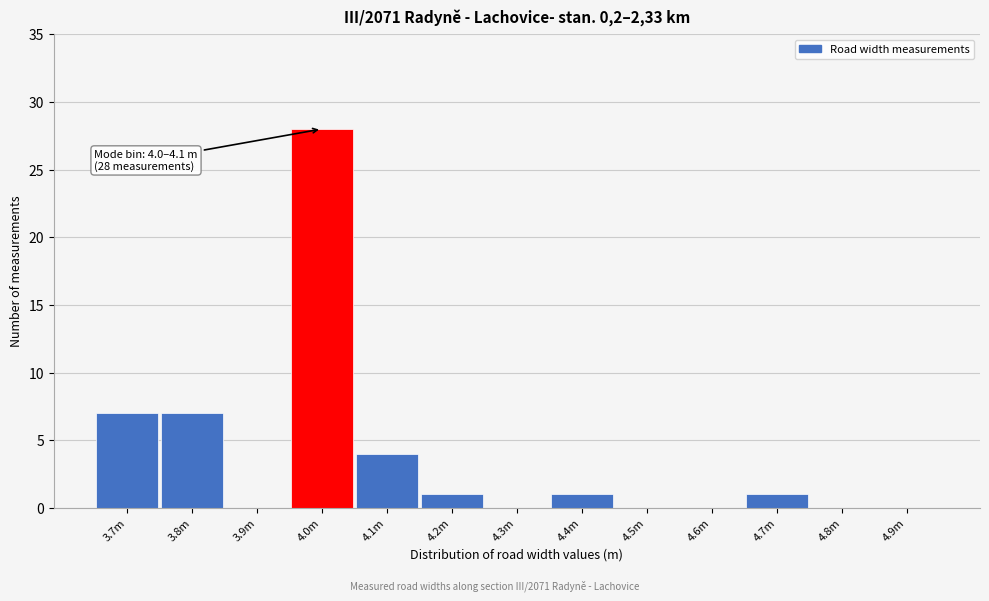

Reading right to left, transcribe all the data shown in this chart.

4.9m=0	4.8m=0	4.7m=1	4.6m=0	4.5m=0	4.4m=1	4.3m=0	4.2m=1	4.1m=4	4.0m=28	3.9m=0	3.8m=7	3.7m=7